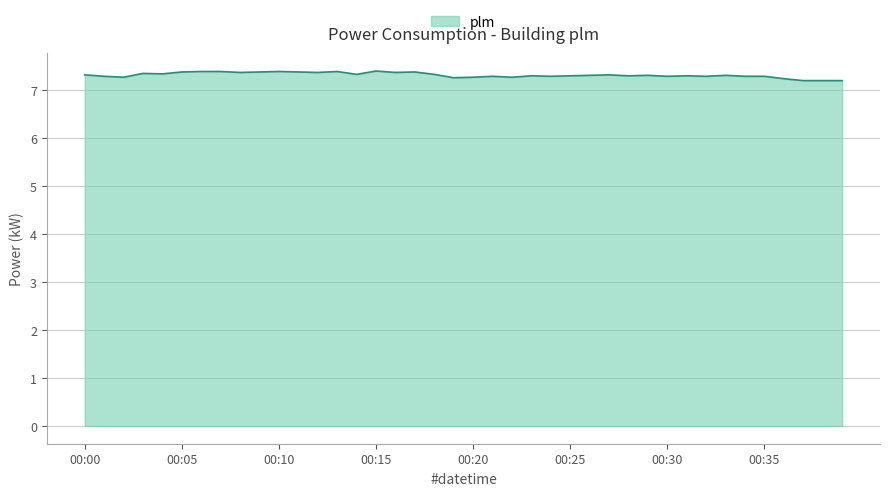

What is the average value?

7.3